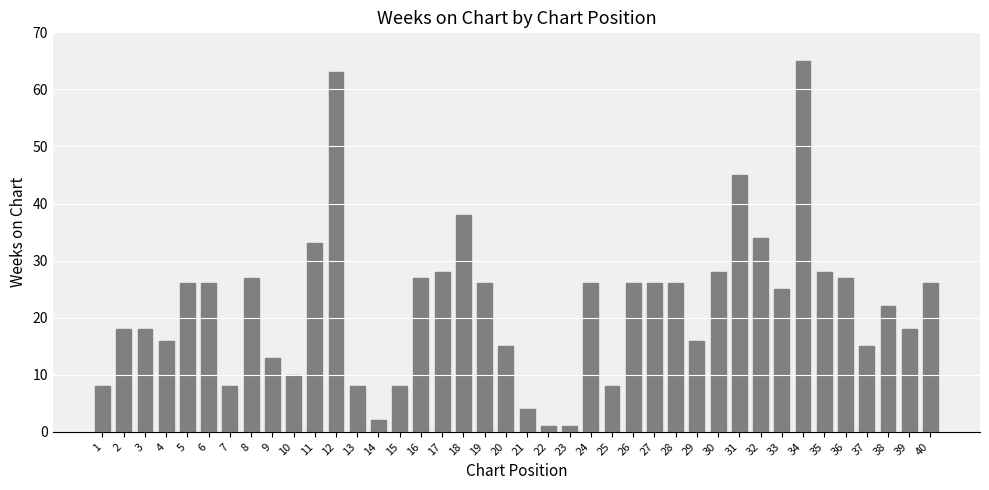

True or false: the data shows 16 at 29.

True